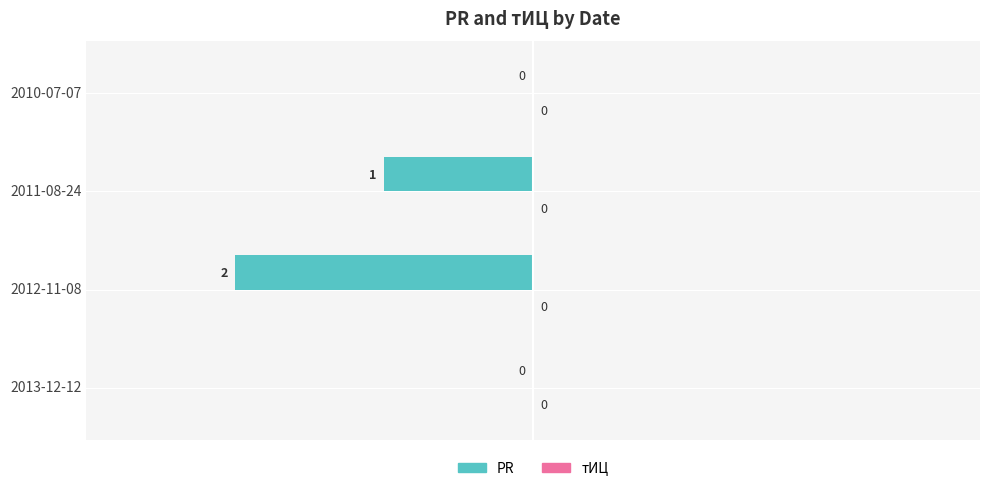

True or false: the data shows 0 at 2013-12-12.

True